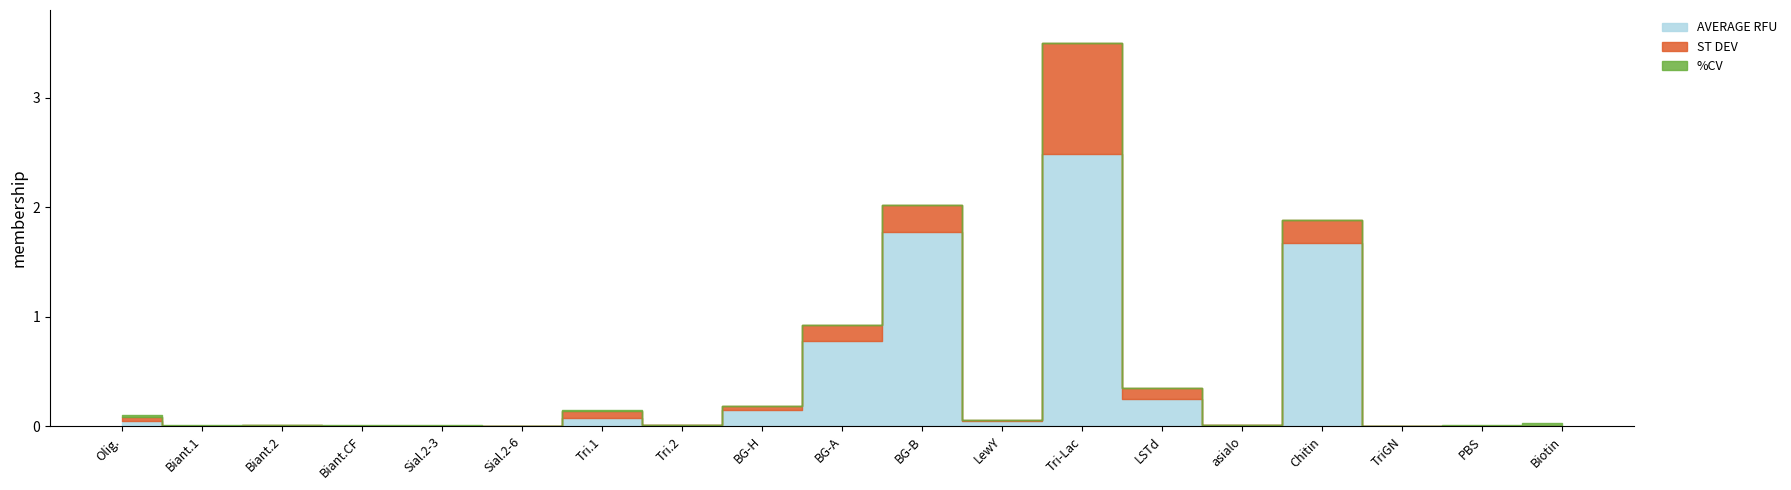

Does the chart have visible grid lines?

No